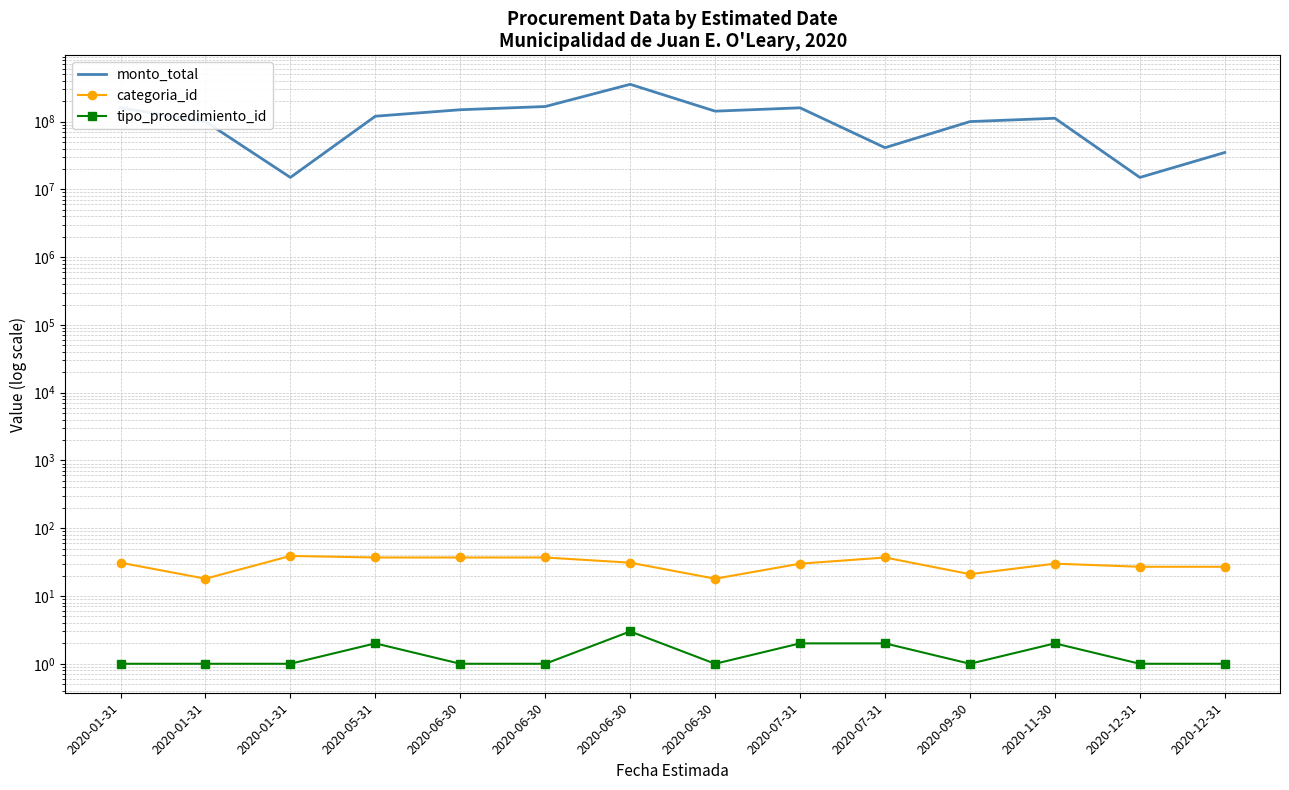

What is the value of the tipo_procedimiento_id point at the 2nd from the left?

1